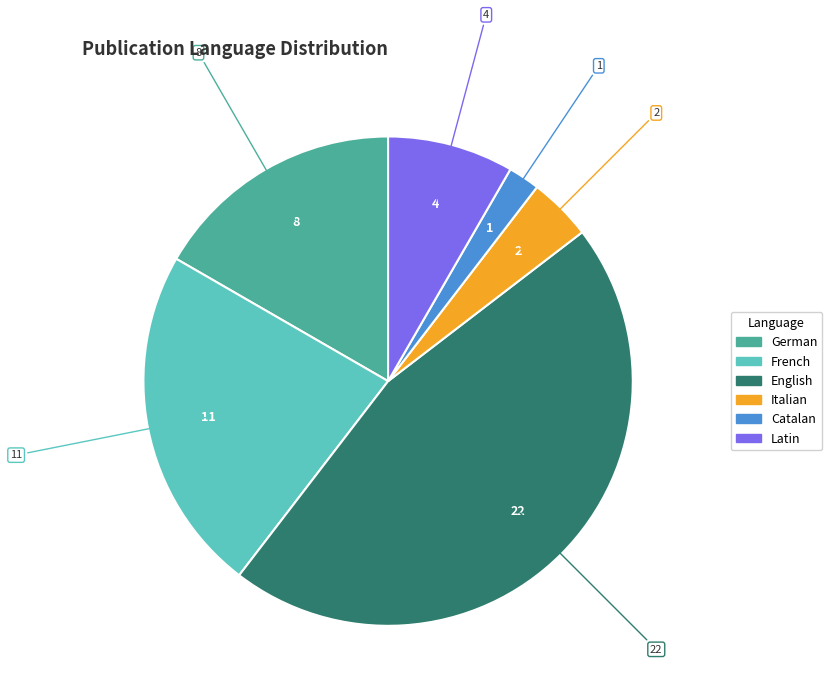

Do English and French together represent more than half of the pie?

Yes